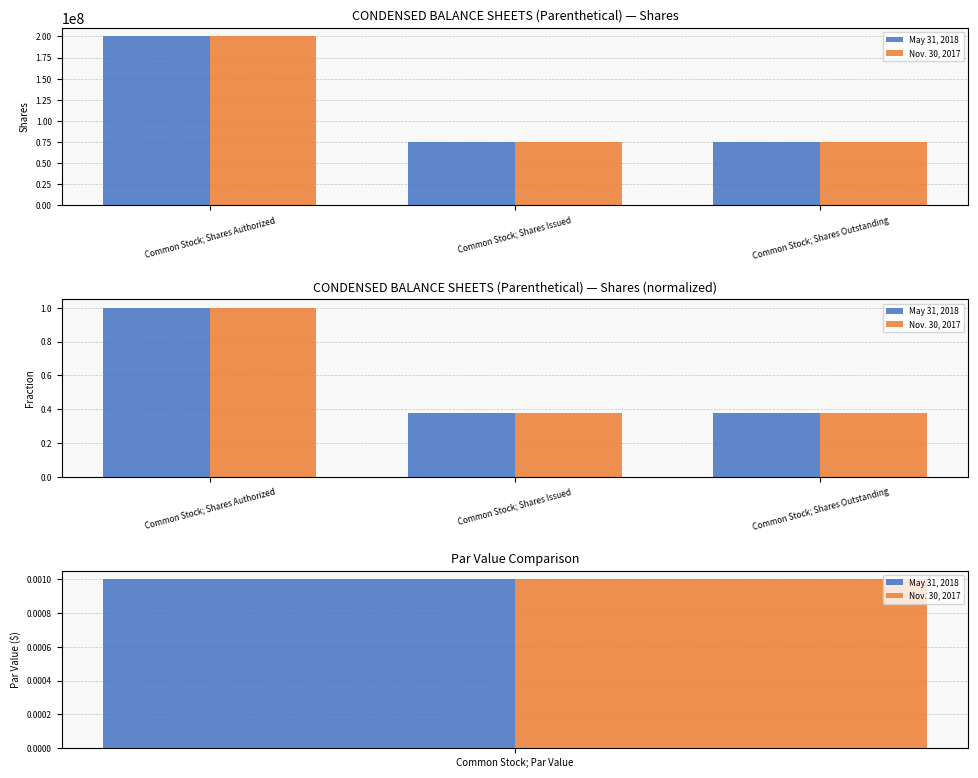

The May 31, 2018 series shows 0.5 at Common Stock; Shares Authorized. True or false?

False